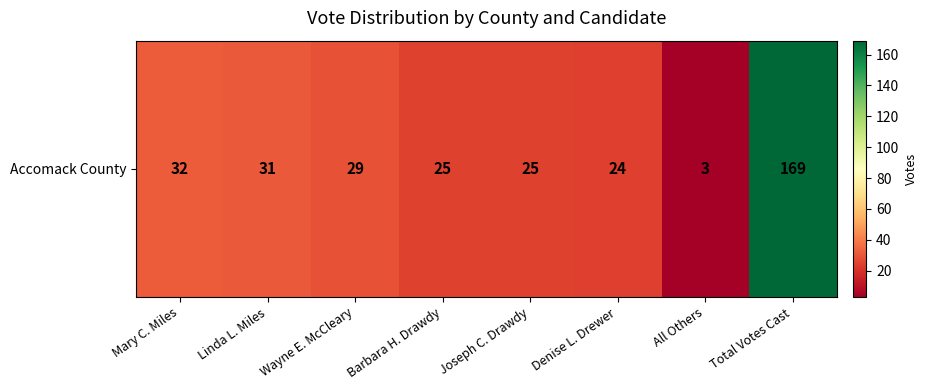

Reading left to right, list all the values displayed in this chart.

Mary C. Miles=32	Linda L. Miles=31	Wayne E. McCleary=29	Barbara H. Drawdy=25	Joseph C. Drawdy=25	Denise L. Drewer=24	All Others=3	Total Votes Cast=169